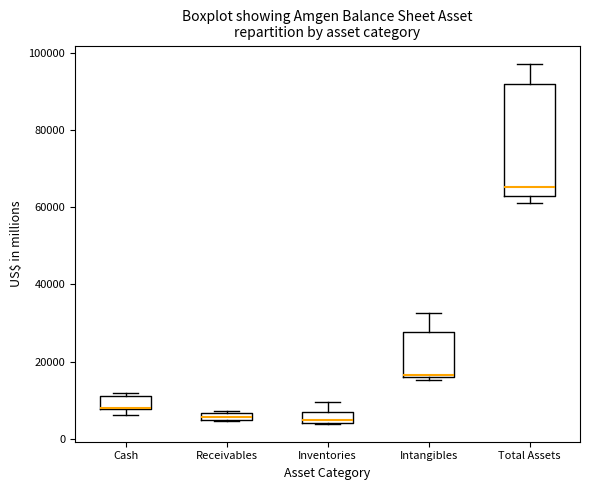

Where is the lower edge of the box for Inventories on the y-axis? The values are not printed on the chart, so give them approximately, as read against the axis.

4000